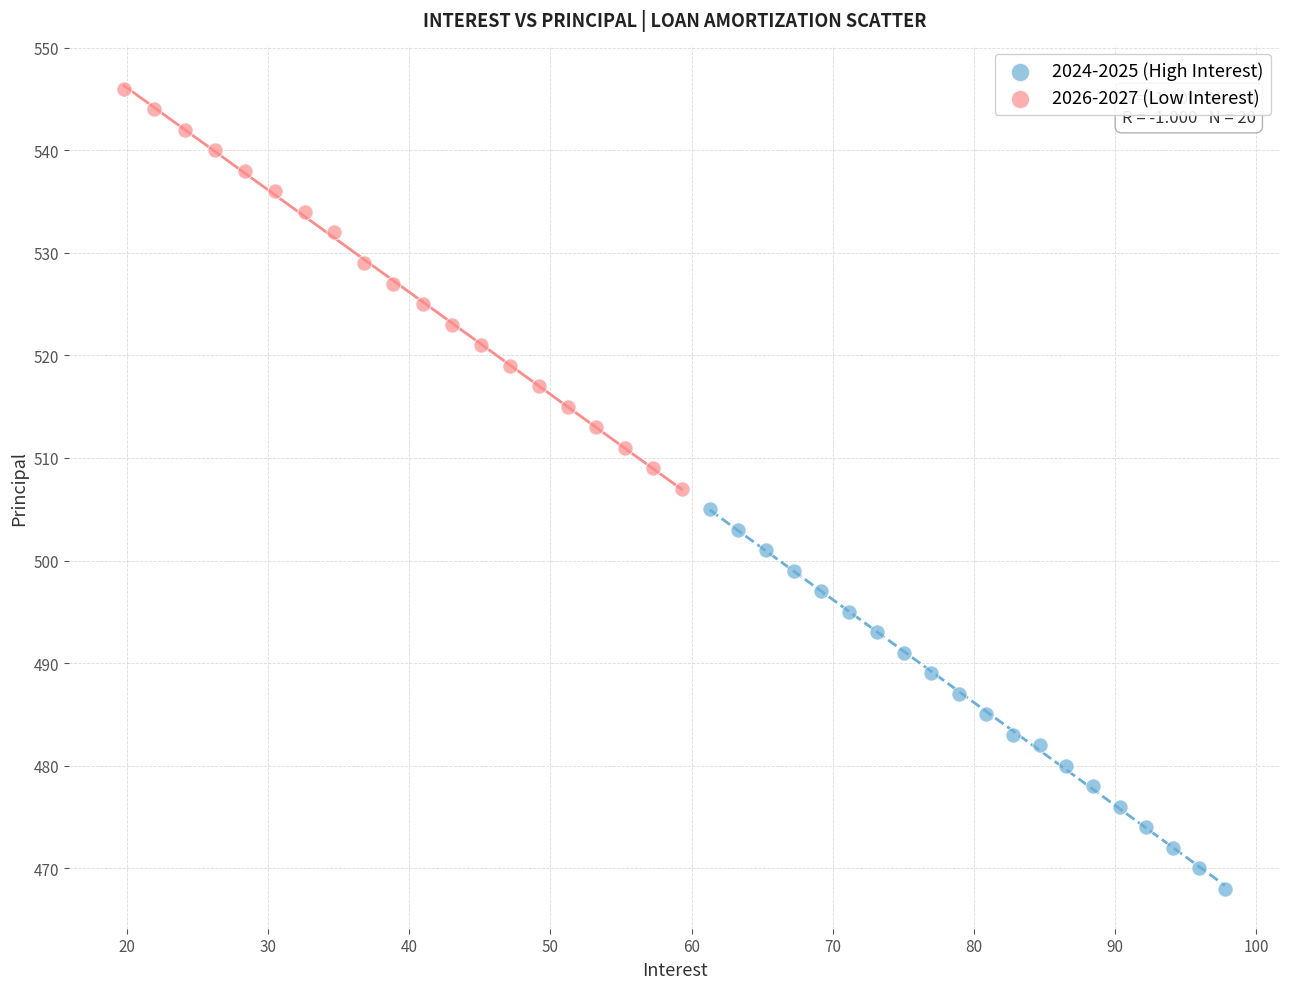

Which series has the largest Y range (max minus min)?

2026-2027 (Low Interest)